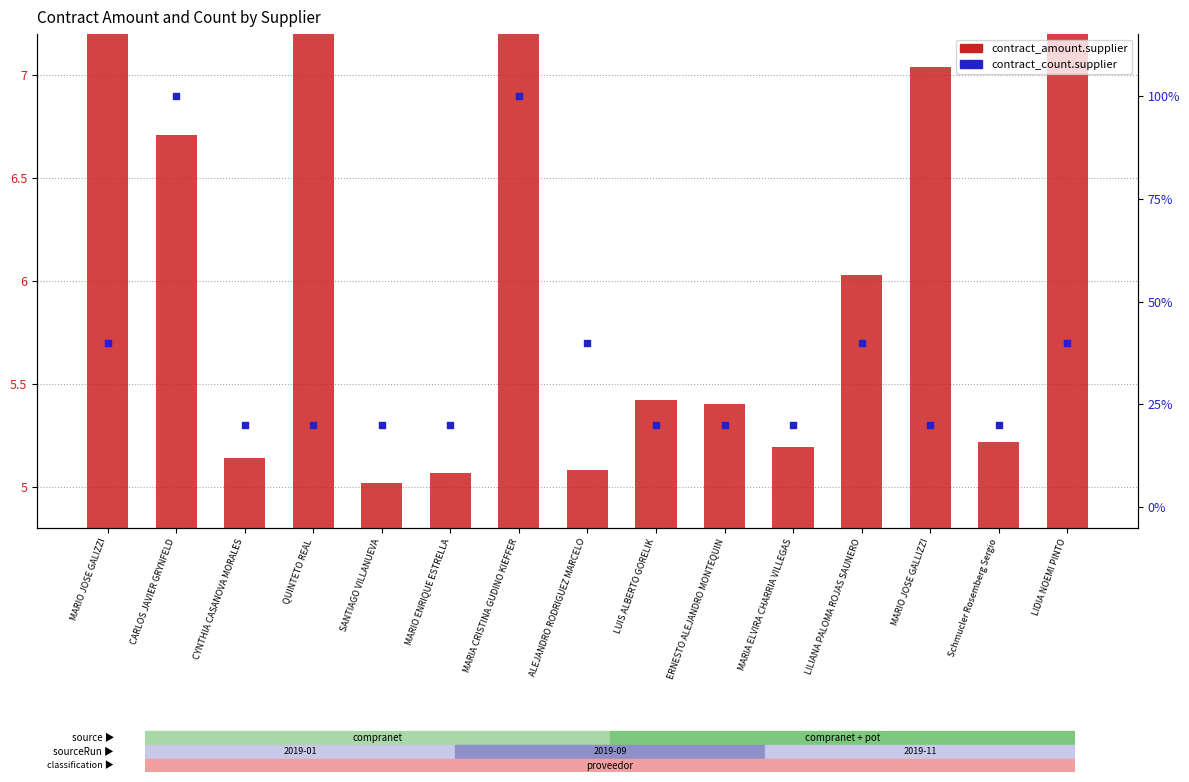

Is the value of contract_count.supplier at MARIO JOSE GALIZZI greater than the value of contract_amount.supplier at MARIA ELVIRA CHARRIA VILLEGAS?

Yes